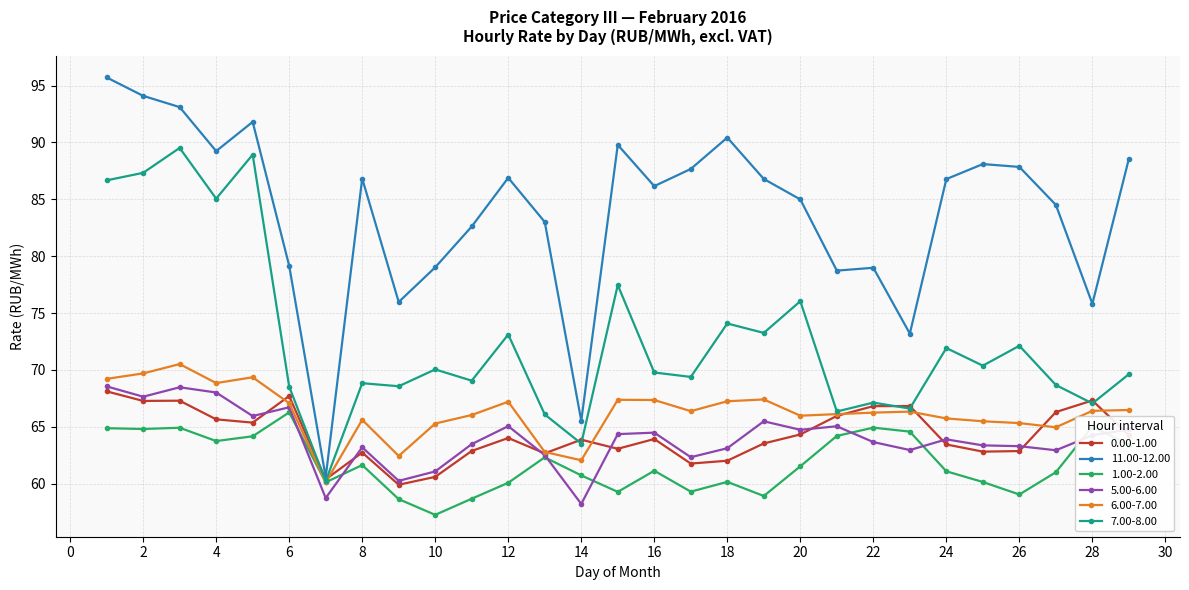

What is the average value of the 7.00-8.00 series?

72.6